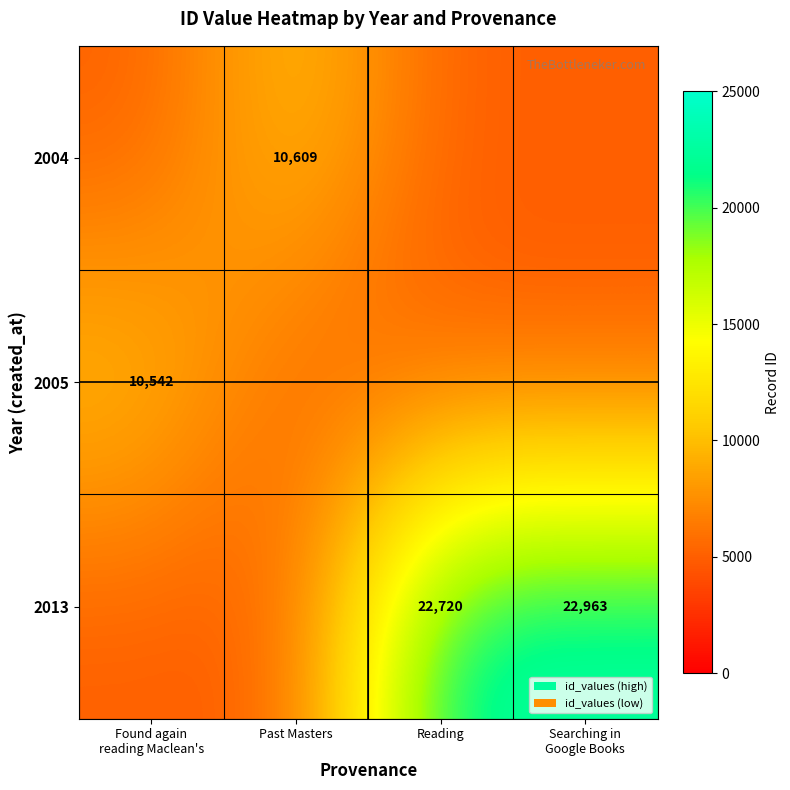

Which category has the highest value across all series?

Searching in
Google Books